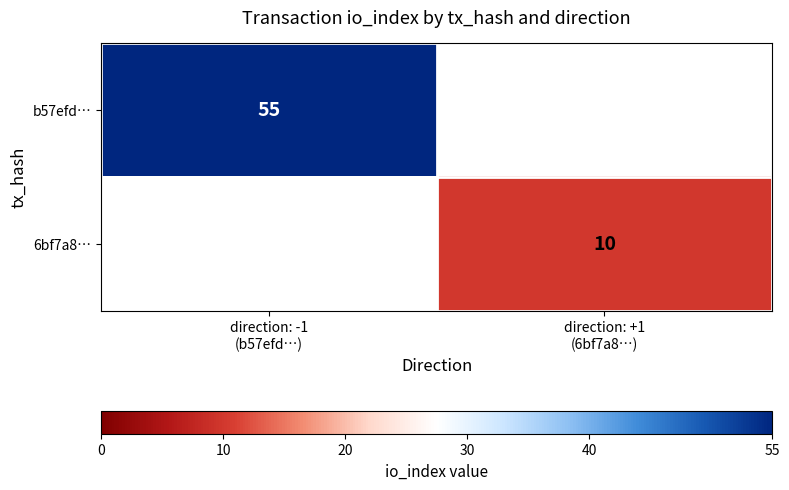

What is the average value of the b57efd… series?

28